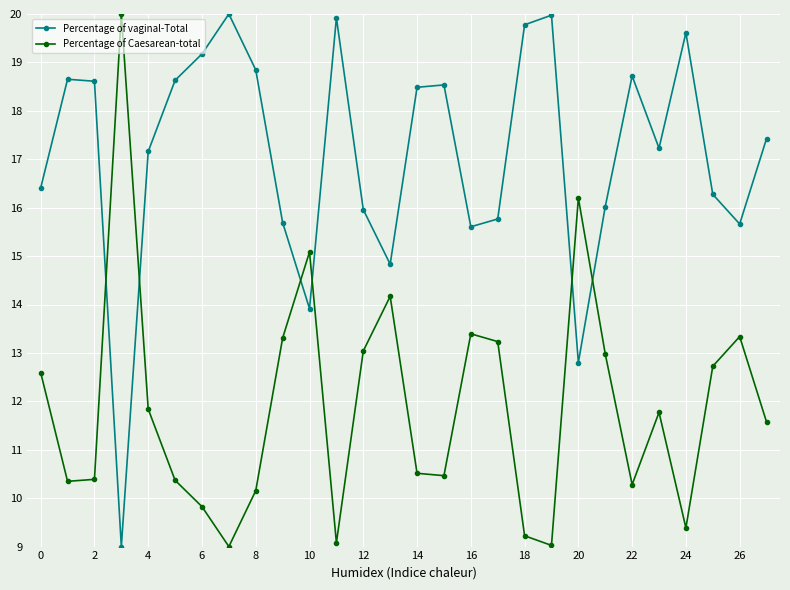

Which series has the largest total across all categories?

Percentage of vaginal-Total